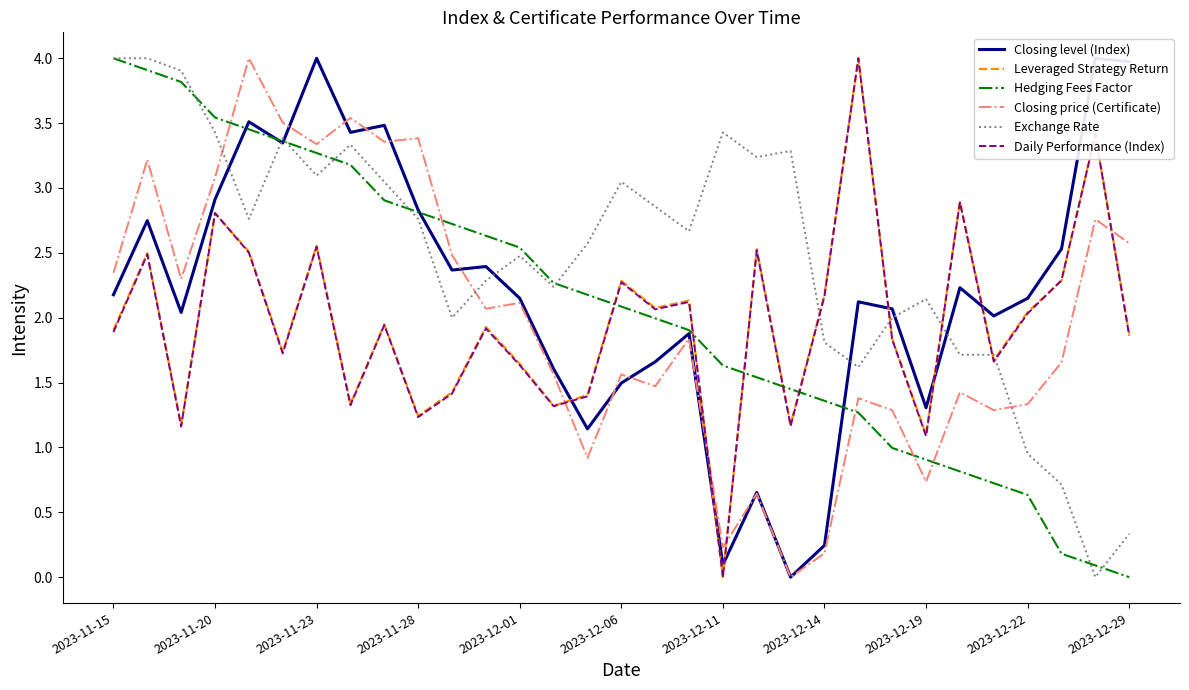

How many values in the Leveraged Strategy Return series exceed 1?

30